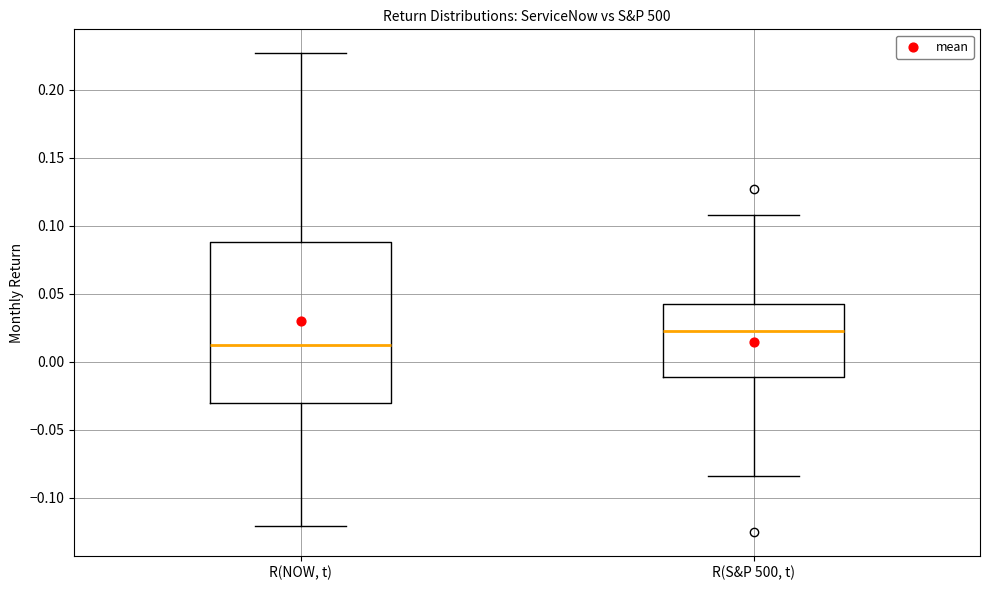

Which box is the tallest, from its lower edge to its upper edge?

R(NOW, t)